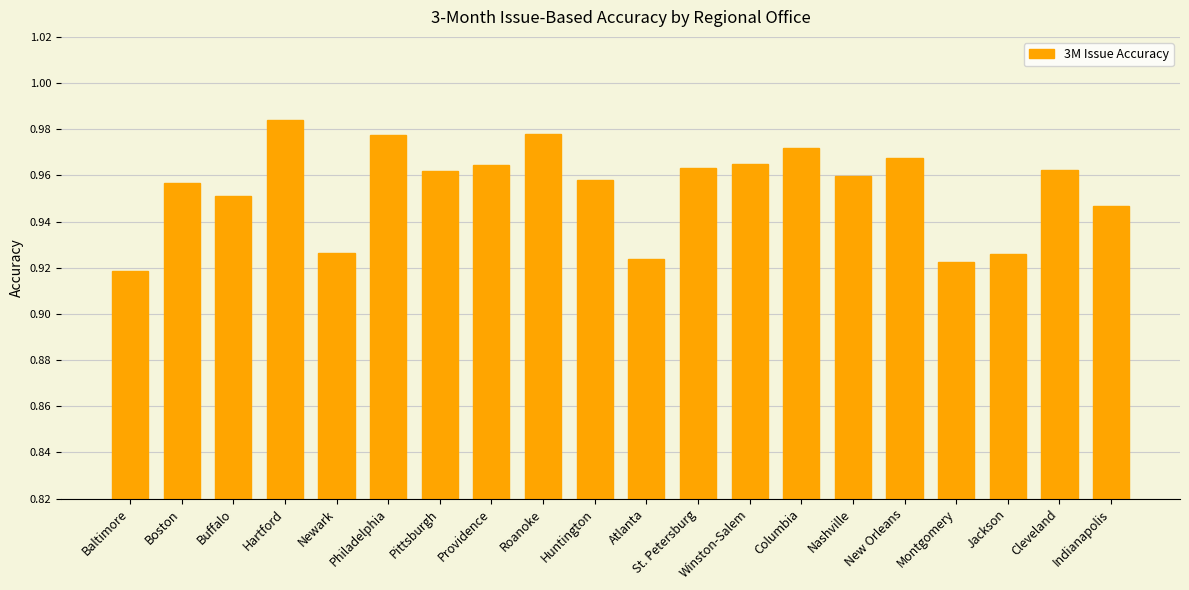

How many values are between 0 and 1?

20